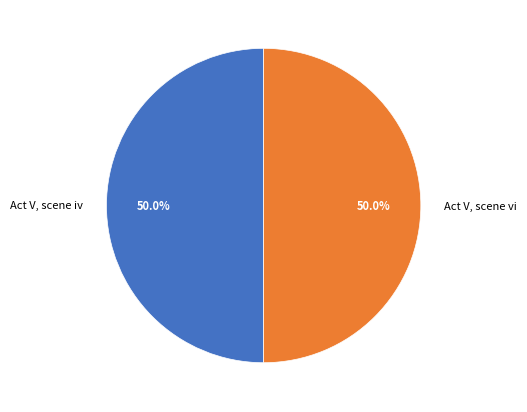

How many slices are in this pie chart?

2